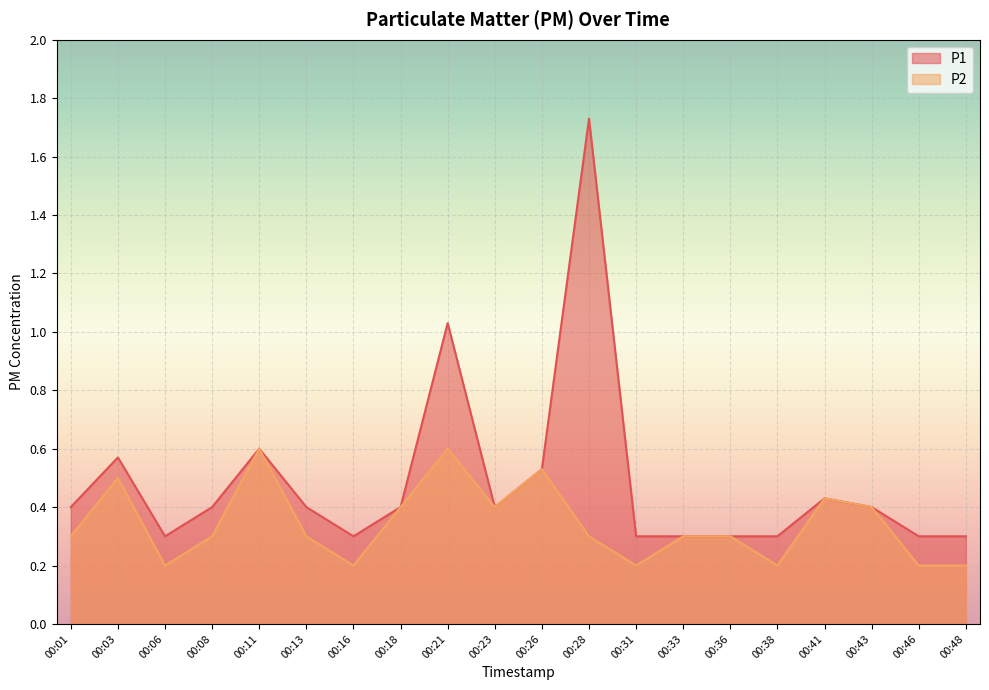

The value of P2 at 00:31 is 0.2. True or false?

True